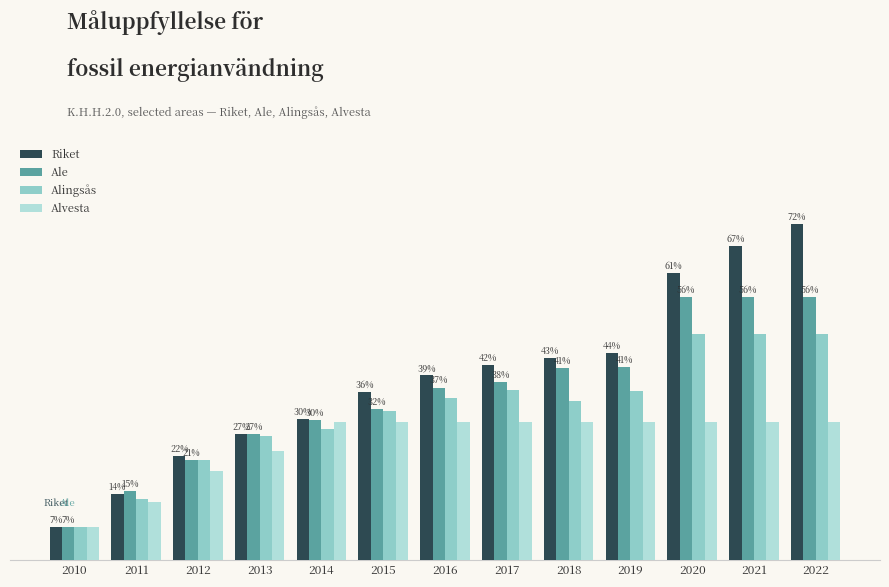

Does the chart contain stacked bars?

No